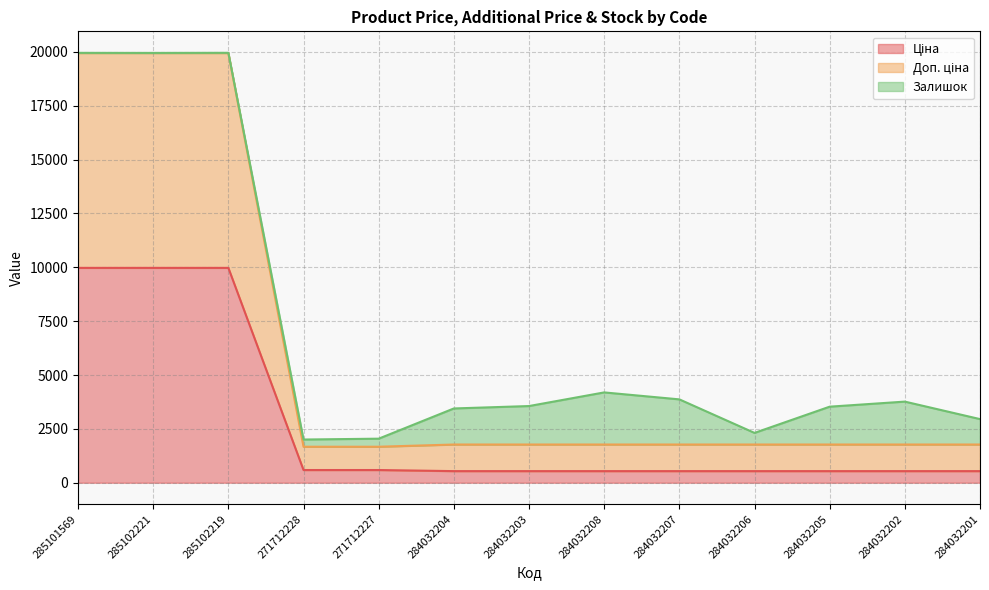

At which category is the sum across all series the highest?

285101569